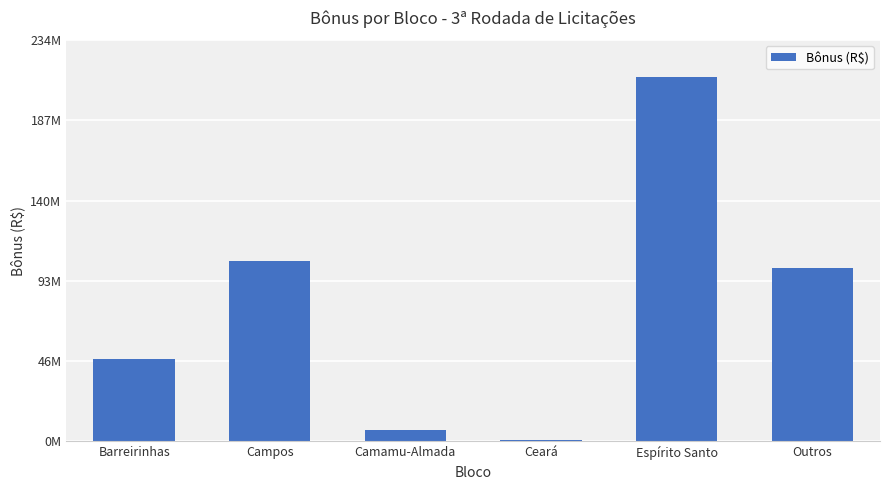

What is the value of the 6th bar from the left?

101109492